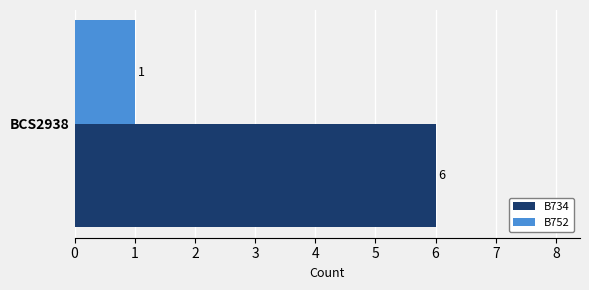

What is the highest value of the B734 series?

6